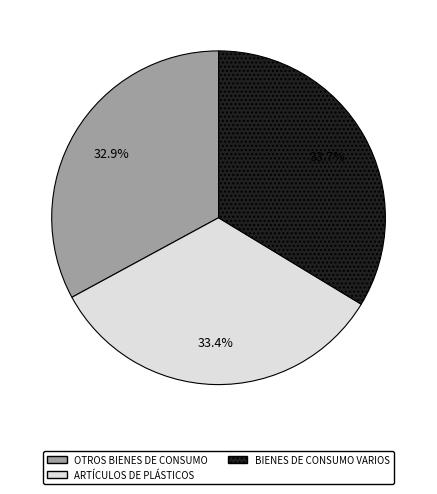

What is the ratio of the value at ARTÍCULOS DE PLÁSTICOS to the value at OTROS BIENES DE CONSUMO?

1.0